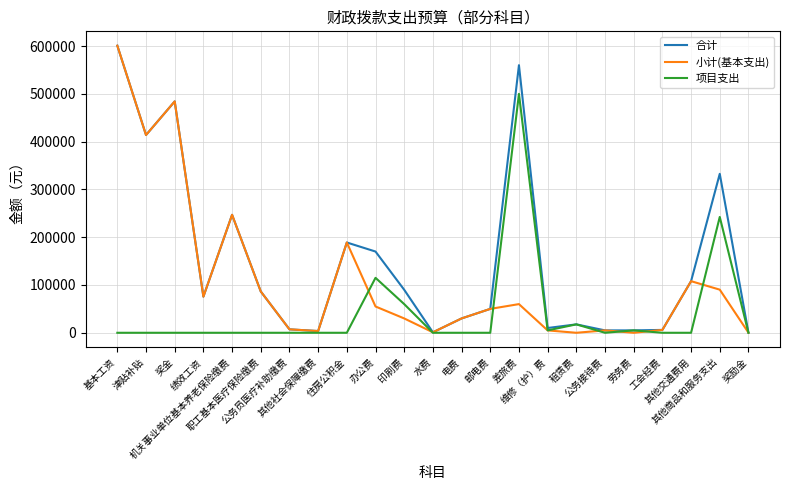

What is the highest value of the 小计(基本支出) series?

600816